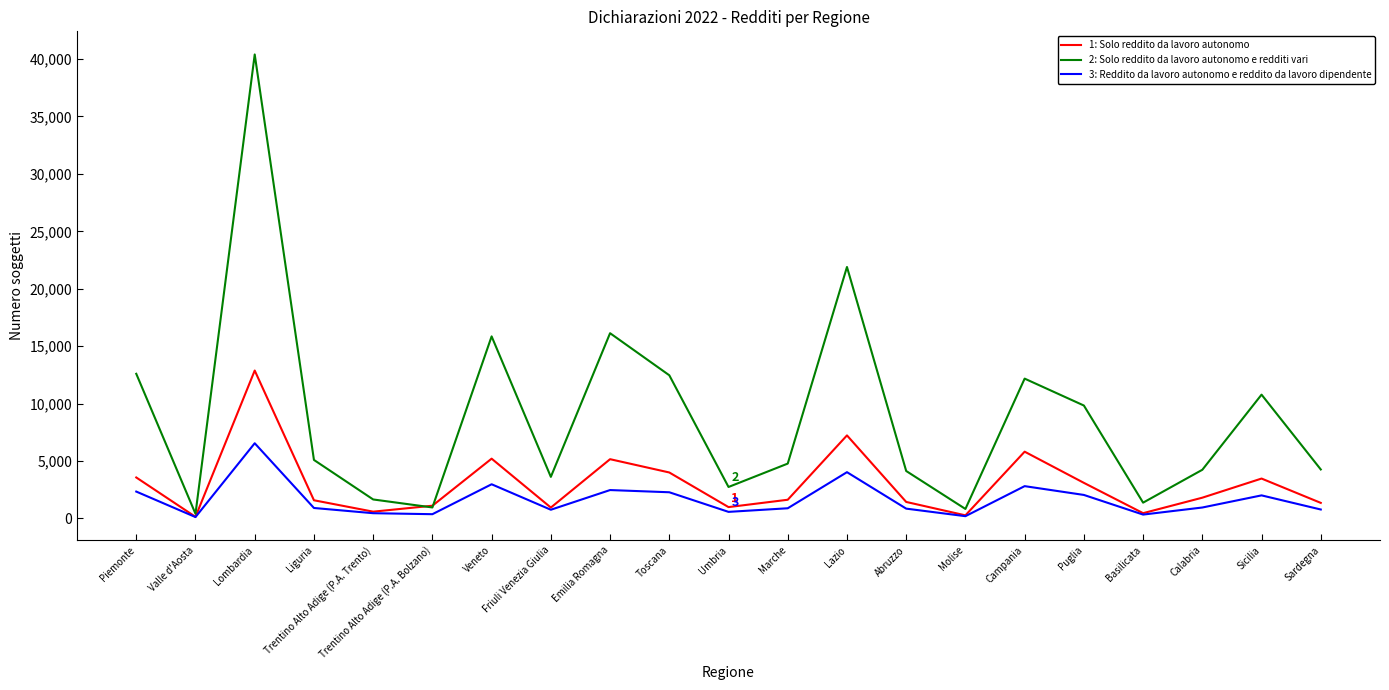

Which category has the highest value across all series?

Lombardia